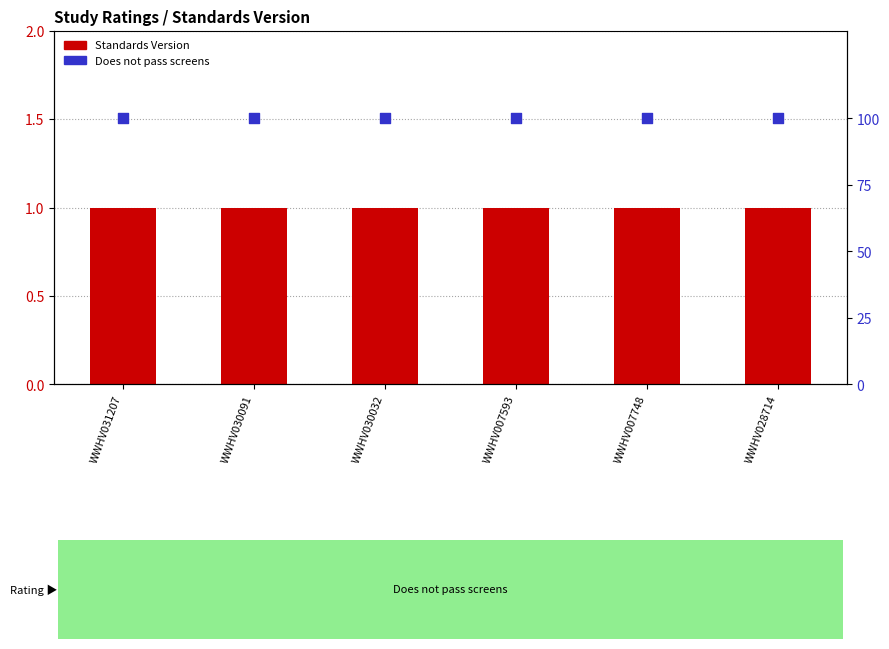

What are all the series names shown in the legend?

Standards Version, Does not pass screens